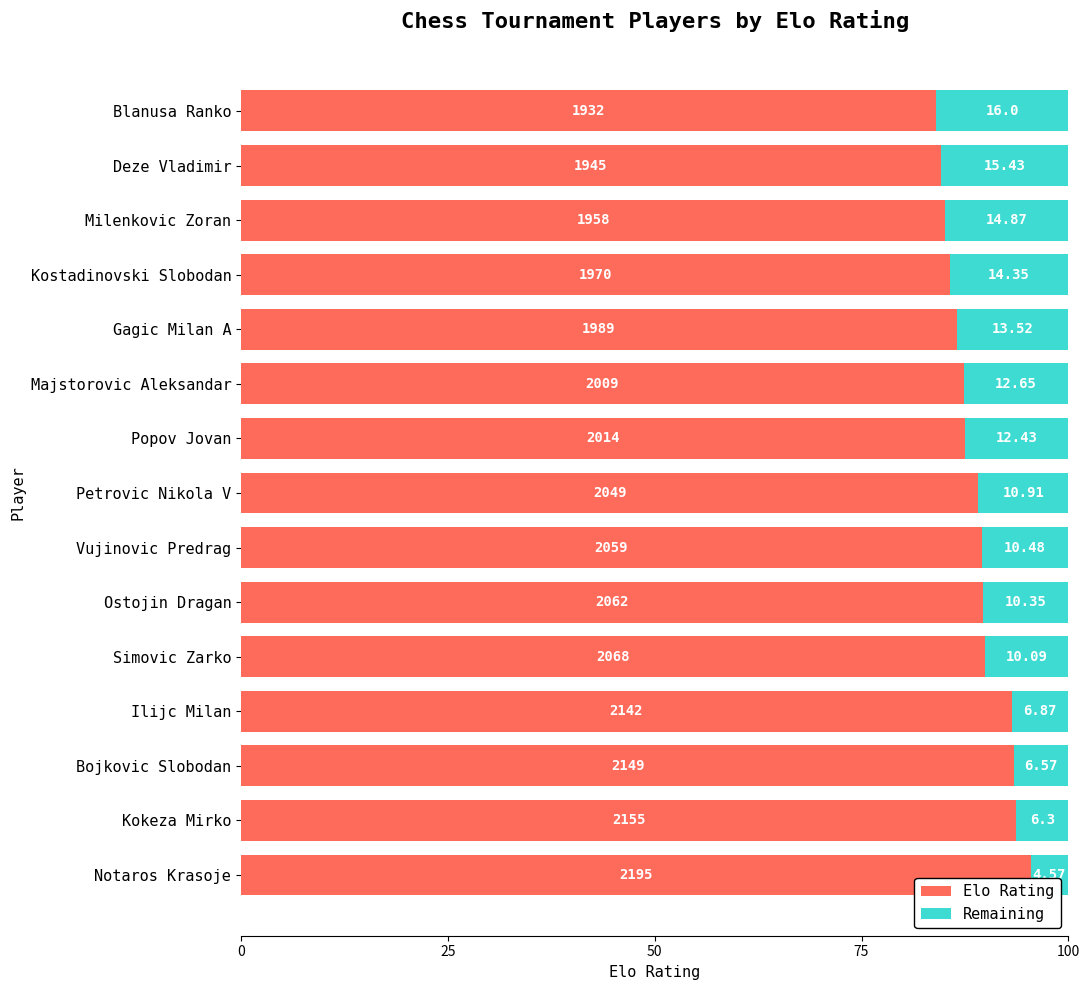

Count the number of data series in this chart.

2